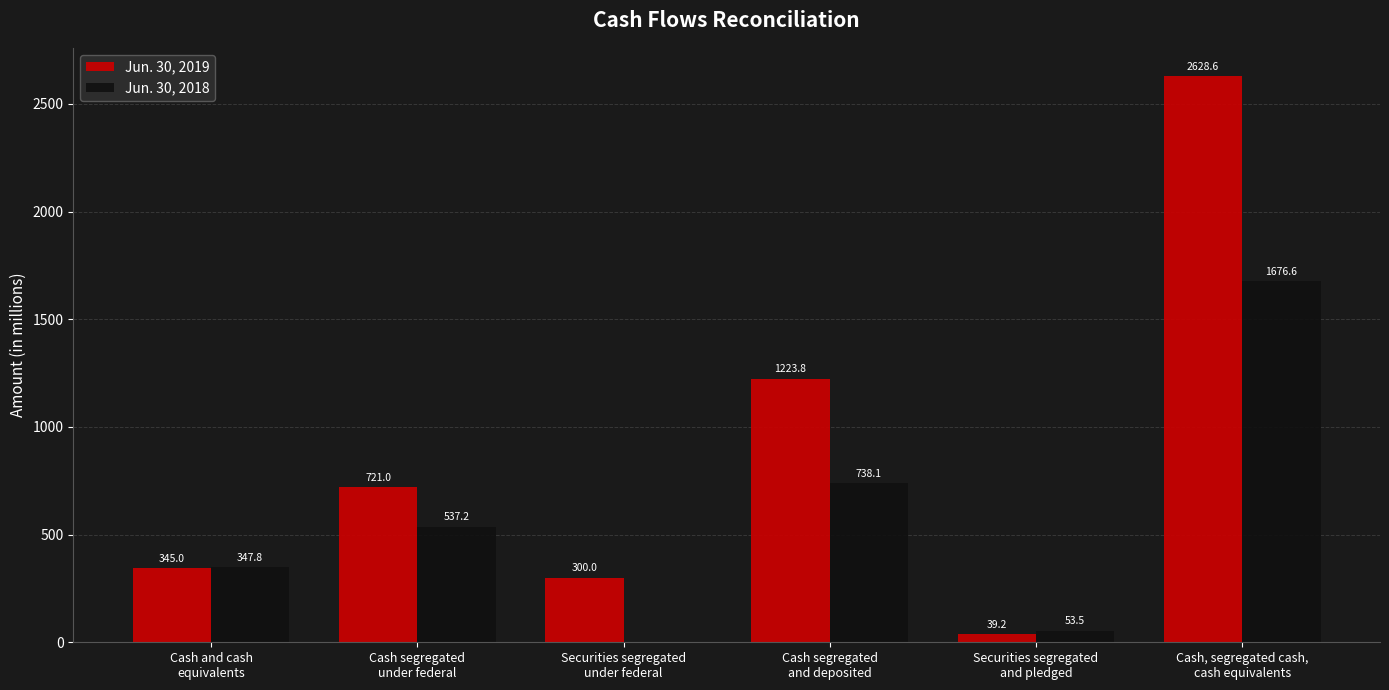

What is the greatest value displayed?

2628.6